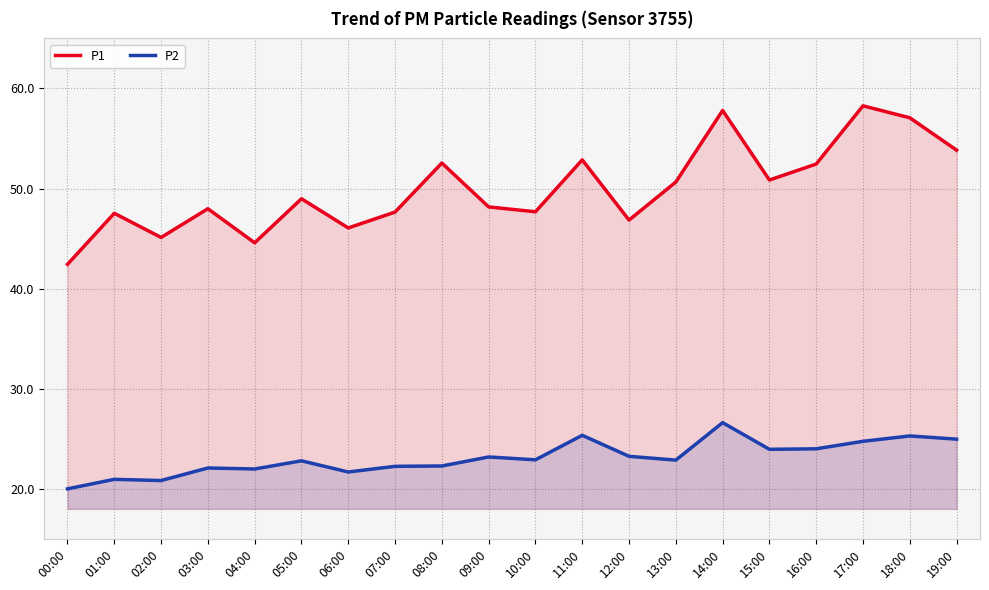

True or false: P2 and P1 cross at least once.

False